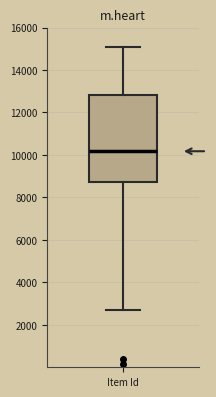

Where is the lower edge of the box for Item Id on the y-axis? The values are not printed on the chart, so give them approximately, as read against the axis.

8800